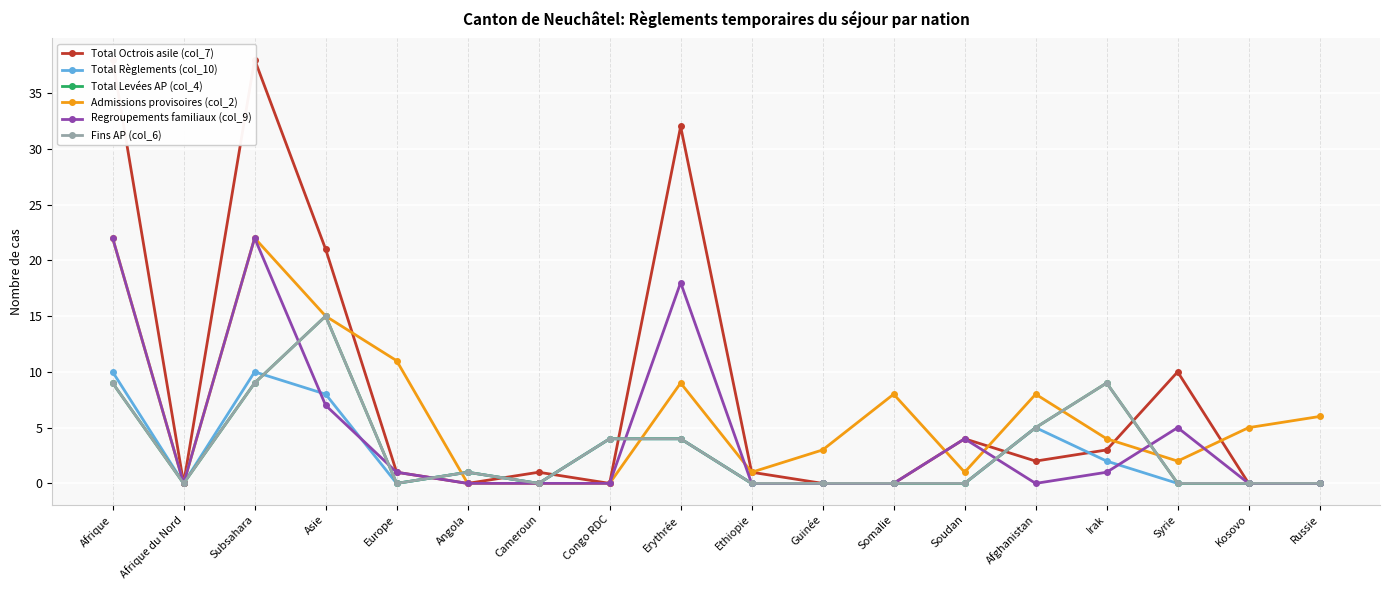

Is the value of Fins AP (col_6) at Afghanistan greater than the value of Total Règlements (col_10) at Subsahara?

No